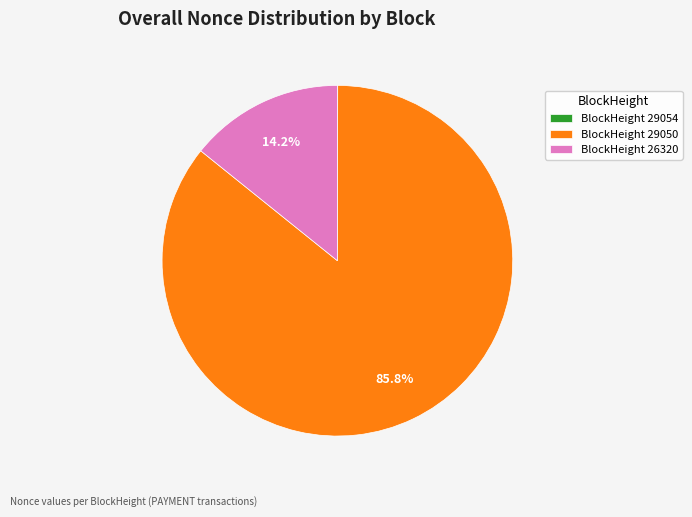

How much of the chart is everything except BlockHeight 29050?

14.2%